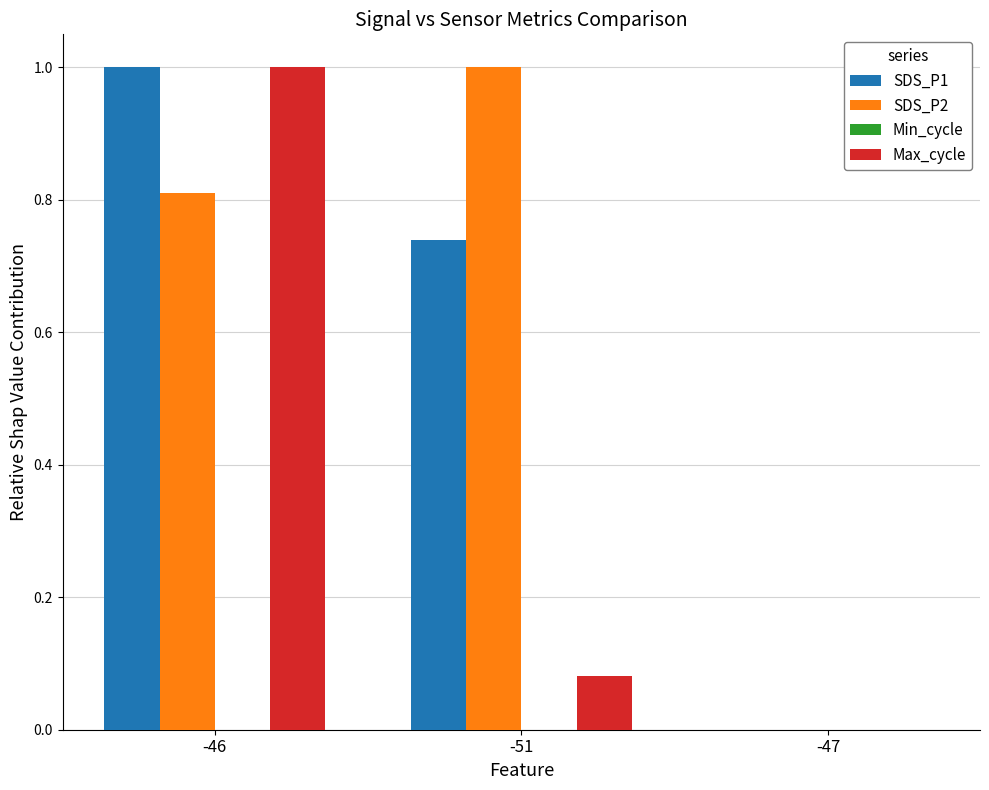

The SDS_P1 series shows 0.2 at -46. True or false?

False